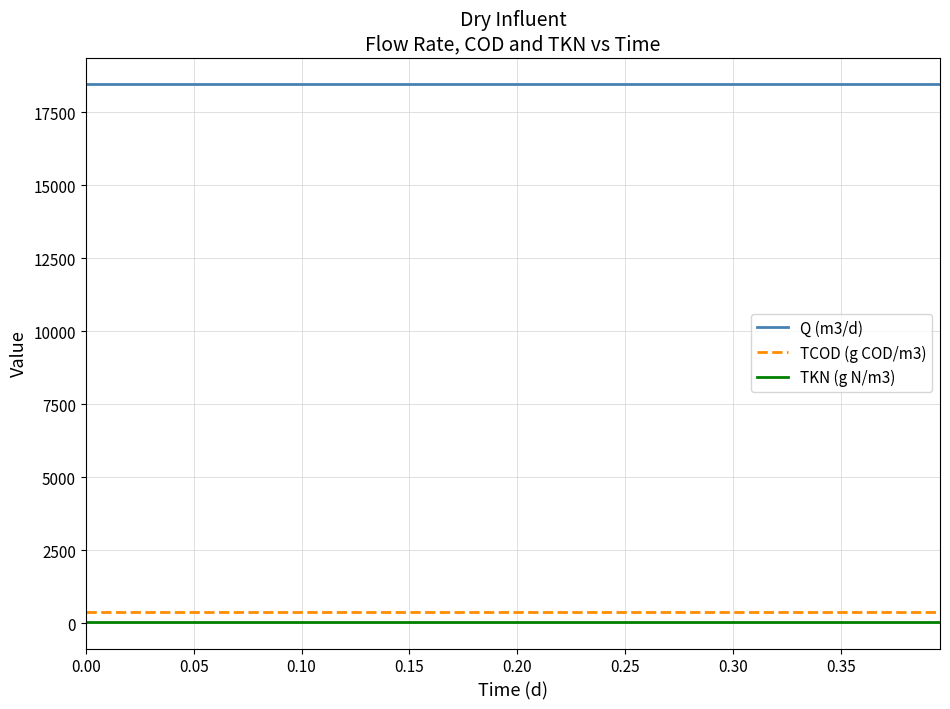

What is the maximum value for Q (m3/d)?

18446.0